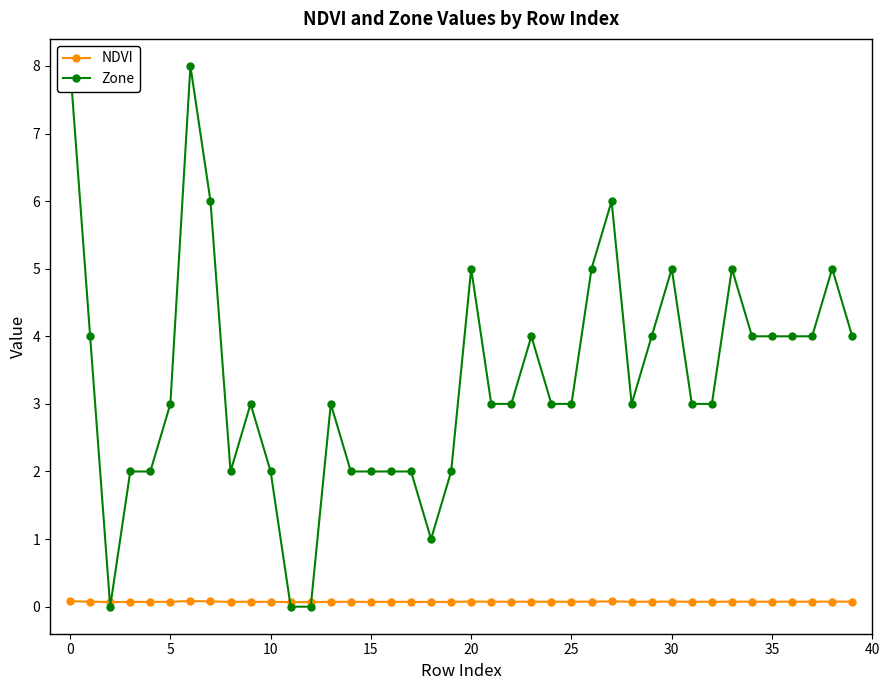

Read the NDVI value at 5.

0.1